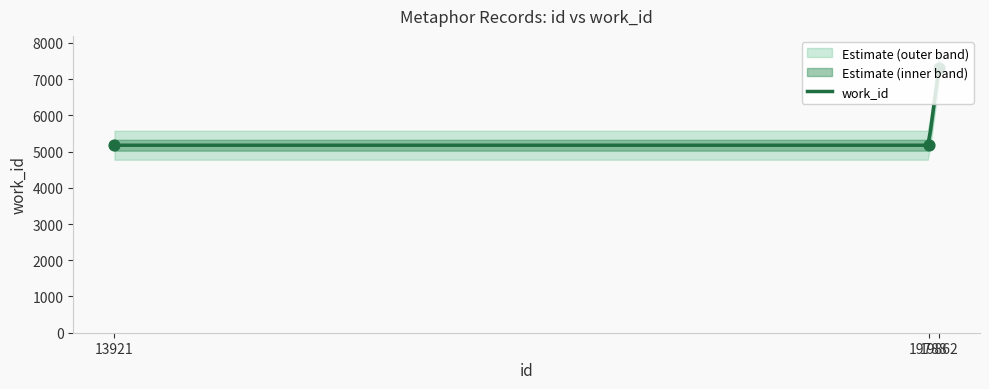

Which has a higher value, 19862 or 13921?

19862